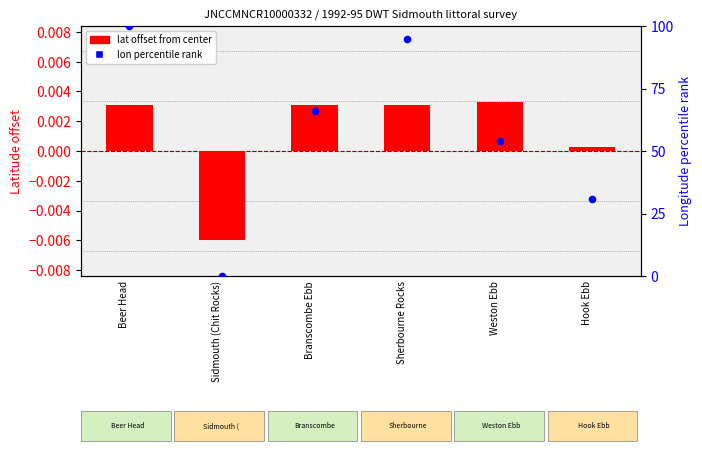

Is the value of lat offset (from center) at Branscombe Ebb greater than the value of lon percentile rank at Branscombe Ebb?

No